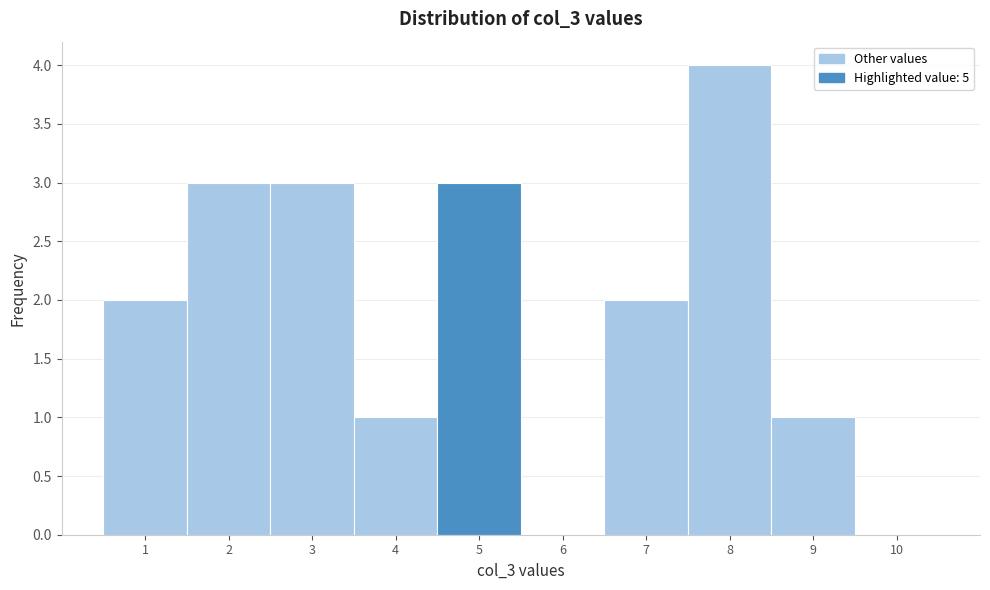

Reading left to right, transcribe this chart: for each bar, give the range it covers on the x-axis and its height. The values are not printed on the chart, so give them approximately, as read against the axis.

0.5 to 1.5: 2
1.5 to 2.5: 3
2.5 to 3.5: 3
3.5 to 4.5: 1
4.5 to 5.5: 3
5.5 to 6.5: 0
6.5 to 7.5: 2
7.5 to 8.5: 4
8.5 to 9.5: 1
9.5 to 10.5: 0